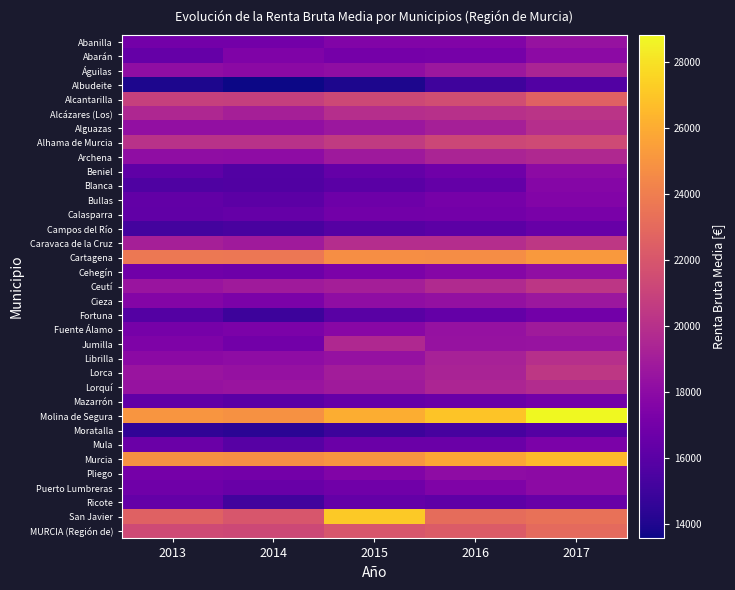

Reading right to left, extract all data points from this chart.

Abanilla: 2017=18414	2016=17550	2015=17507	2014=16966	2013=16974
Abarán: 2017=18020	2016=17133	2015=17051	2014=17465	2013=16448
Águilas: 2017=19375	2016=18663	2015=18136	2014=17931	2013=18114
Albudeite: 2017=15755	2016=15022	2015=13960	2014=13564	2013=13973
Alcantarilla: 2017=22564	2016=21545	2015=21261	2014=20792	2013=20874
Alcázares (Los): 2017=20195	2016=20037	2015=19911	2014=19163	2013=19529
Alguazas: 2017=19915	2016=19115	2015=18672	2014=18238	2013=18223
Alhama de Murcia: 2017=21412	2016=21192	2015=20575	2014=20106	2013=20066
Archena: 2017=19611	2016=19343	2015=18801	2014=18038	2013=18096
Beniel: 2017=17998	2016=16824	2015=16399	2014=15752	2013=16207
Blanca: 2017=17686	2016=16374	2015=16051	2014=15701	2013=15607
Bullas: 2017=17577	2016=17116	2015=16726	2014=16079	2013=16314
Calasparra: 2017=17256	2016=17014	2015=16955	2014=16476	2013=16285
Campos del Río: 2017=16531	2016=16089	2015=15852	2014=15391	2013=15225
Caravaca de la Cruz: 2017=20404	2016=19843	2015=19821	2014=18827	2013=19129
Cartagena: 2017=25180	2016=24651	2015=24712	2014=23640	2013=23704
Cehegín: 2017=18165	2016=17704	2015=17286	2014=16730	2013=16859
Ceutí: 2017=20320	2016=19694	2015=19097	2014=18830	2013=18514
Cieza: 2017=18628	2016=18289	2015=18135	2014=17276	2013=17638
Fortuna: 2017=16933	2016=16384	2015=15993	2014=14950	2013=15822
Fuente Álamo: 2017=18816	2016=18380	2015=17836	2014=17279	2013=17093
Jumilla: 2017=18489	2016=18390	2015=19613	2014=16946	2013=17426
Librilla: 2017=19980	2016=19197	2015=18334	2014=18039	2013=17923
Lorca: 2017=20394	2016=19309	2015=18934	2014=18362	2013=18512
Lorquí: 2017=19802	2016=19422	2015=18853	2014=18532	2013=18395
Mazarrón: 2017=17008	2016=16619	2015=16457	2014=16015	2013=16246
Molina de Segura: 2017=28813	2016=26948	2015=26067	2014=24881	2013=25054
Moratalla: 2017=15773	2016=15346	2015=14944	2014=14379	2013=14522
Mula: 2017=17296	2016=16660	2015=16606	2014=15924	2013=16652
Murcia: 2017=26525	2016=25724	2015=25049	2014=24706	2013=24840
Pliego: 2017=17983	2016=18089	2015=17547	2014=16961	2013=17041
Puerto Lumbreras: 2017=17991	2016=17439	2015=16866	2014=16588	2013=16798
Ricote: 2017=16595	2016=16236	2015=16414	2014=15172	2013=16372
San Javier: 2017=23354	2016=23129	2015=27115	2014=21988	2013=22606
MURCIA (Región de): 2017=22994	2016=22286	2015=21978	2014=21290	2013=21418